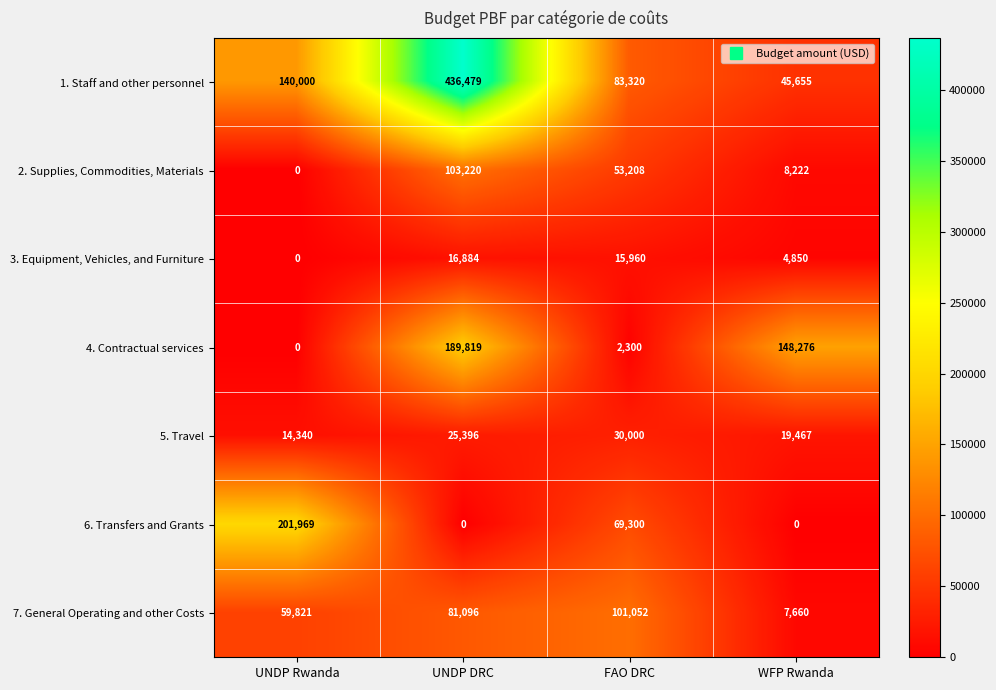

What is the difference between the highest and lowest values at UNDP DRC?

436479